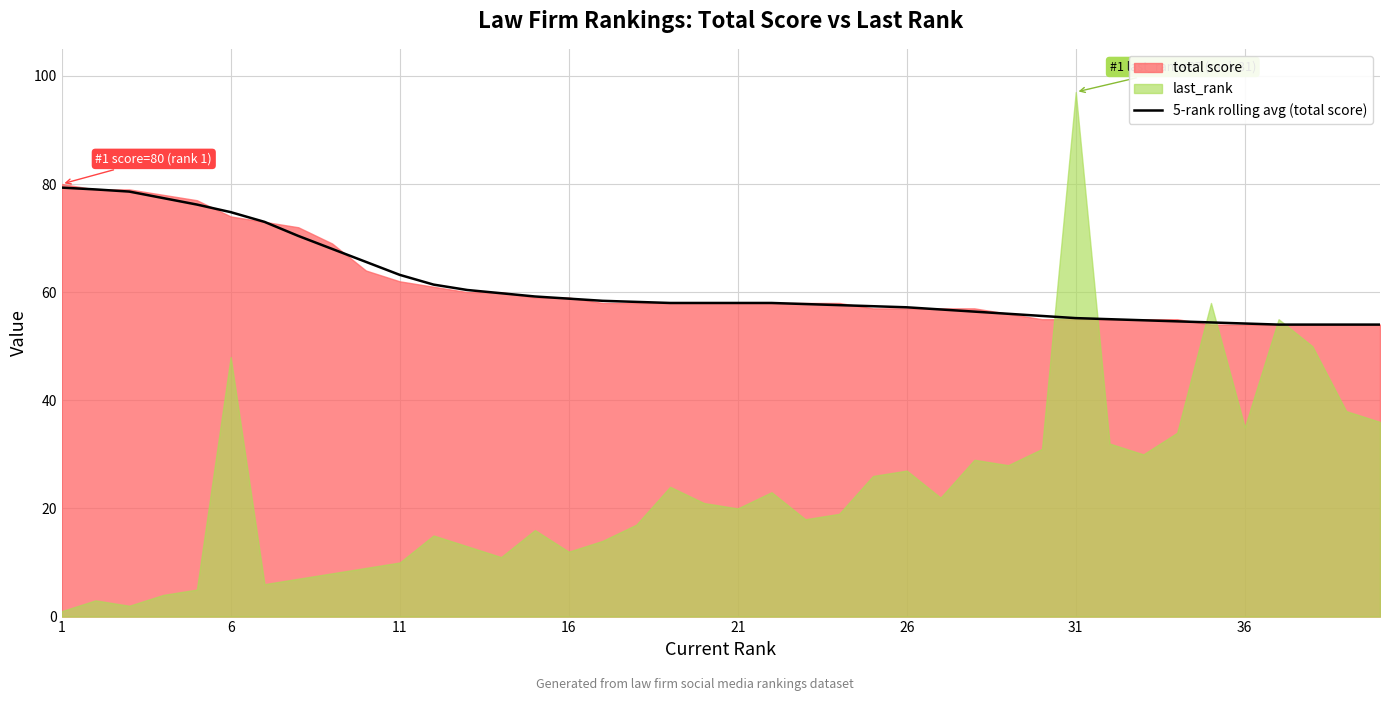

What is the sum of all values?

2452.7